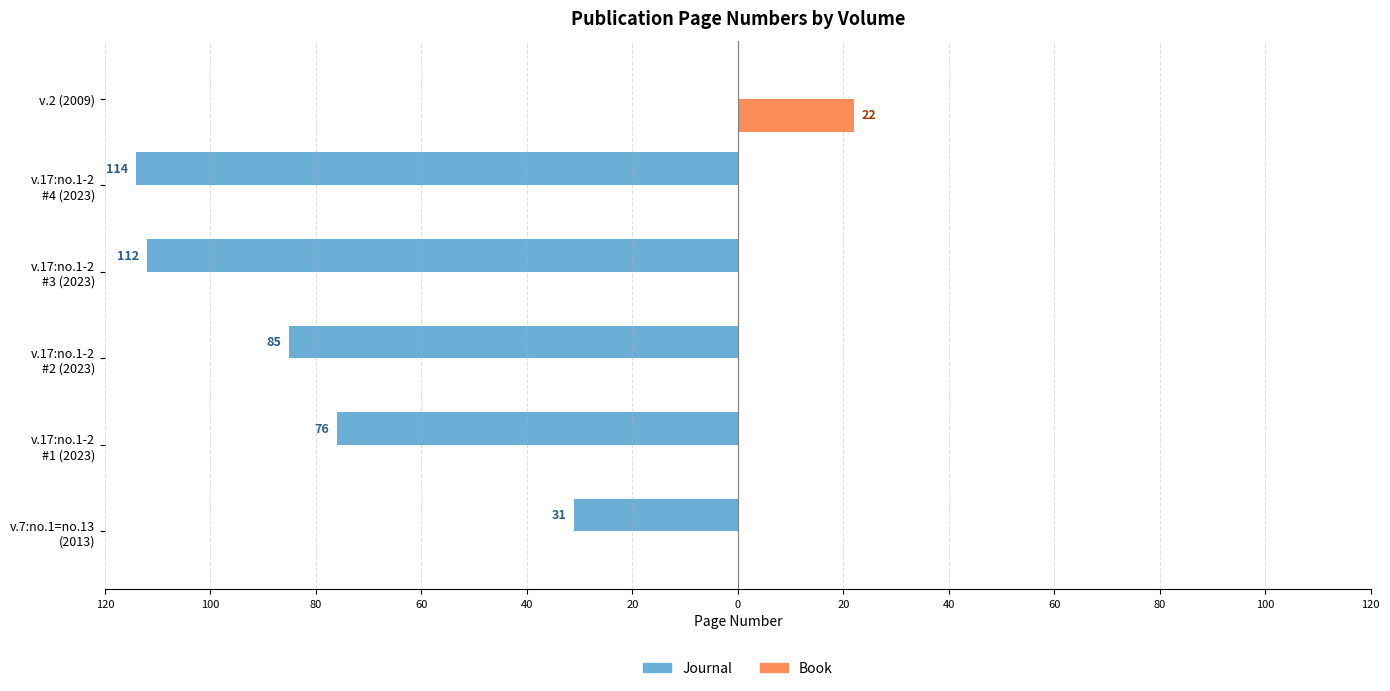

What are all the series names shown in the legend?

Journal, Book